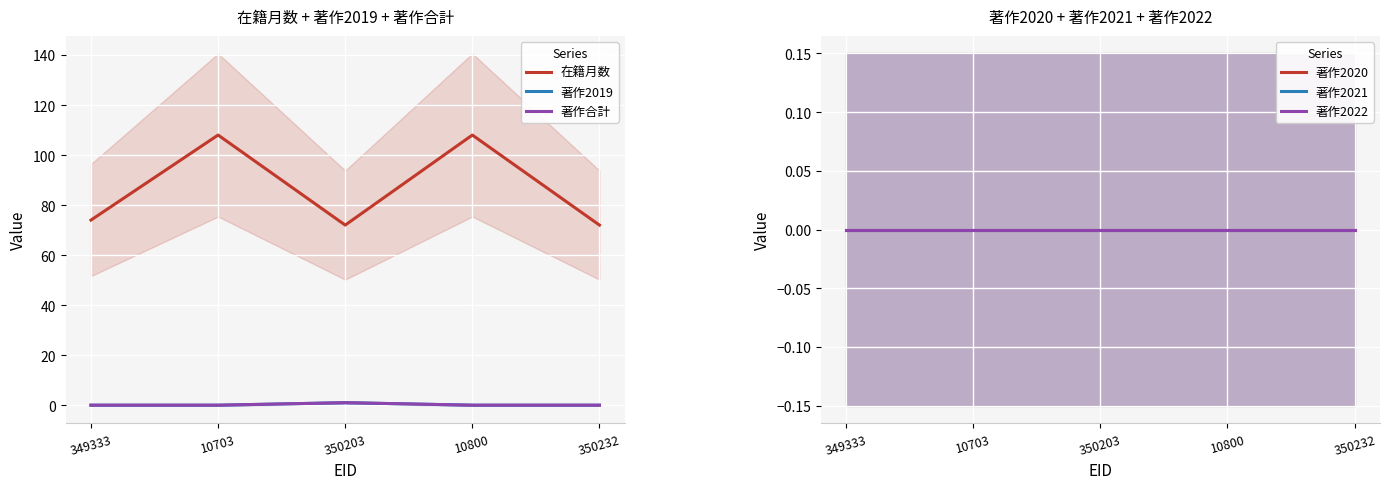

How many data points does each series have?

5